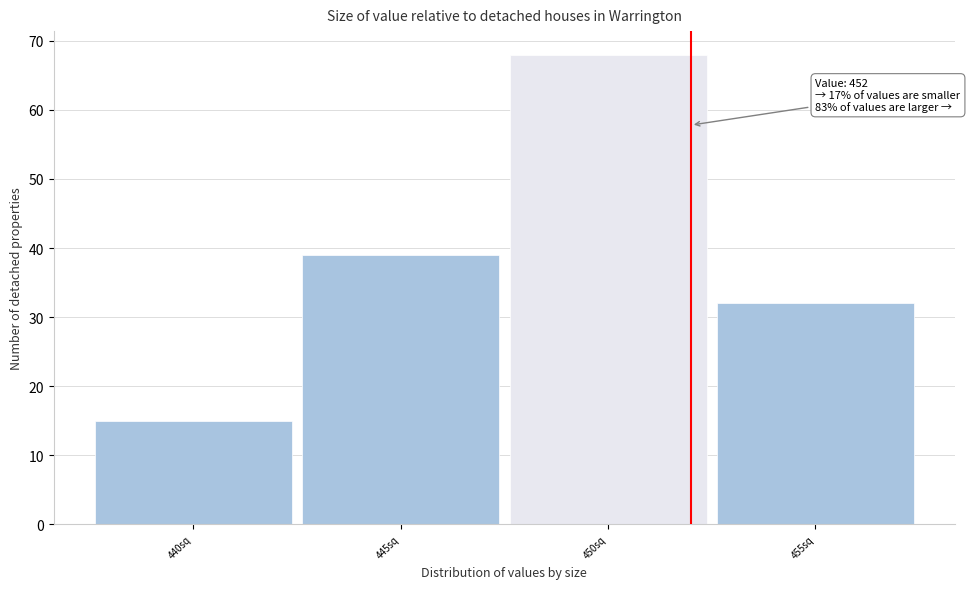

Over which range of the x-axis is the bar tallest?

447.5 to 452.5